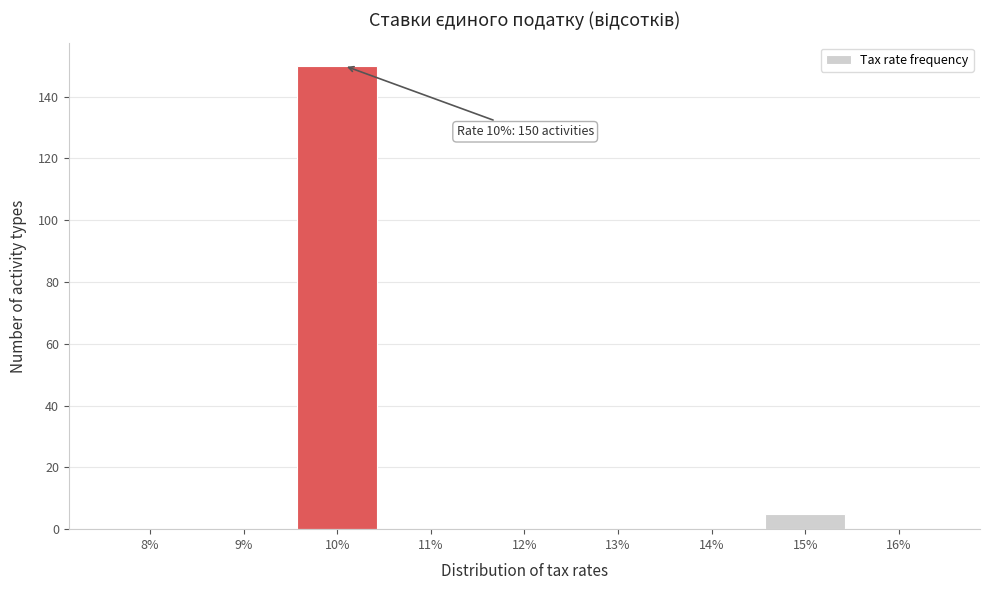

Reading right to left, list all the values displayed in this chart.

16%=0	15%=5	14%=0	13%=0	12%=0	11%=0	10%=150	9%=0	8%=0